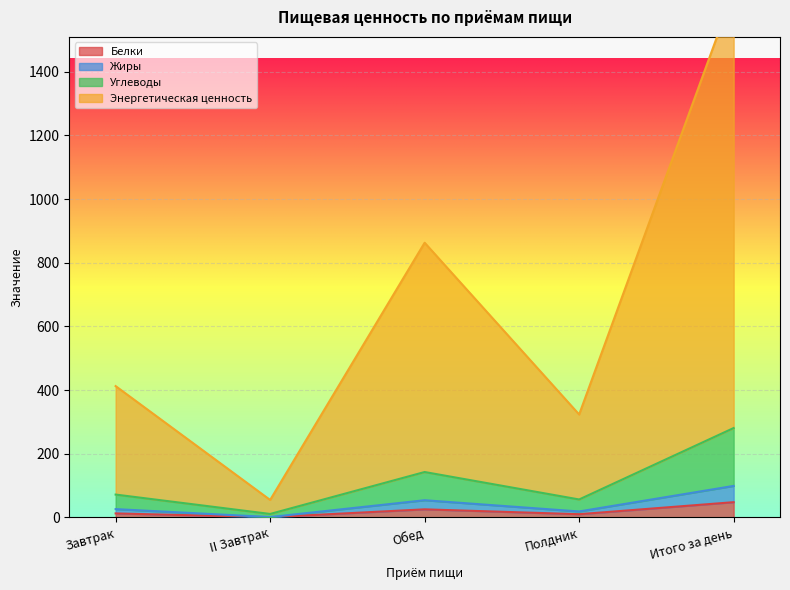

Which series changed the most between II Завтрак and Итого за день?

Энергетическая ценность